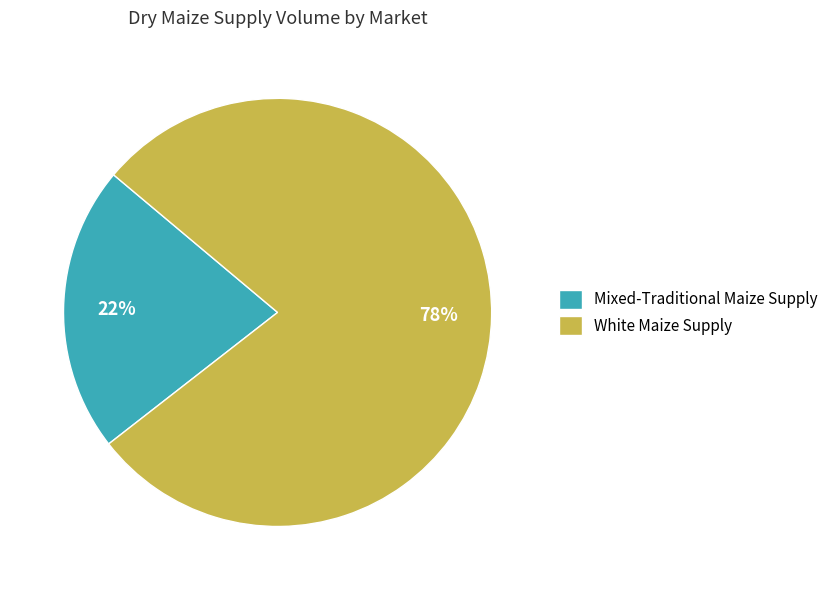

How many segments does this pie chart have?

2